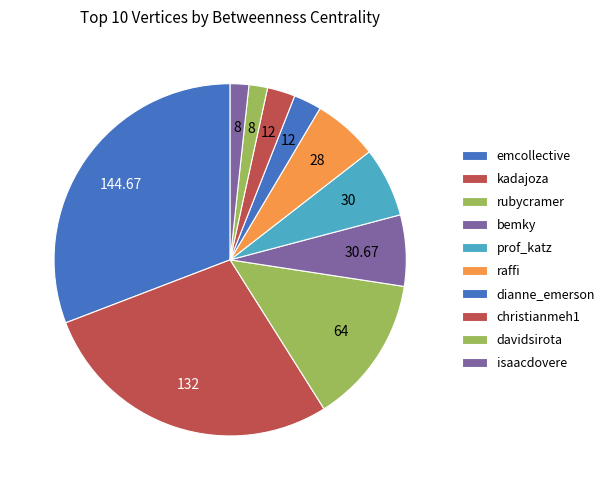

Combined, do bemky and davidsirota account for over 50%?

No